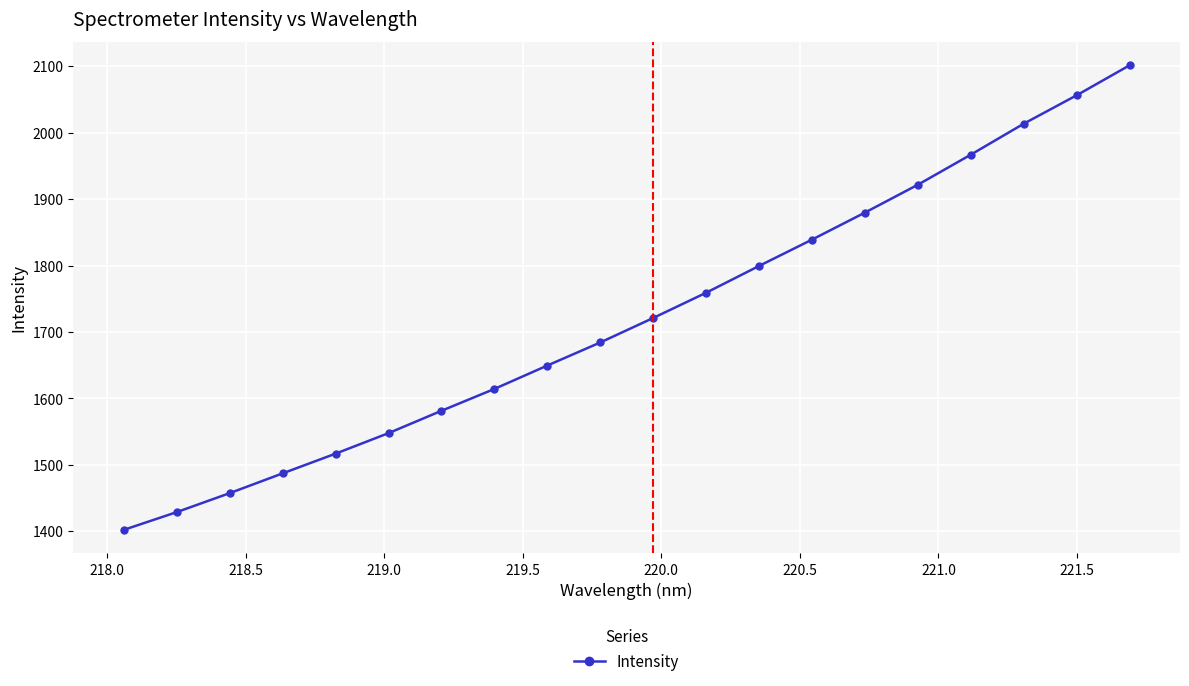

What is the sum of all values?

34427.7